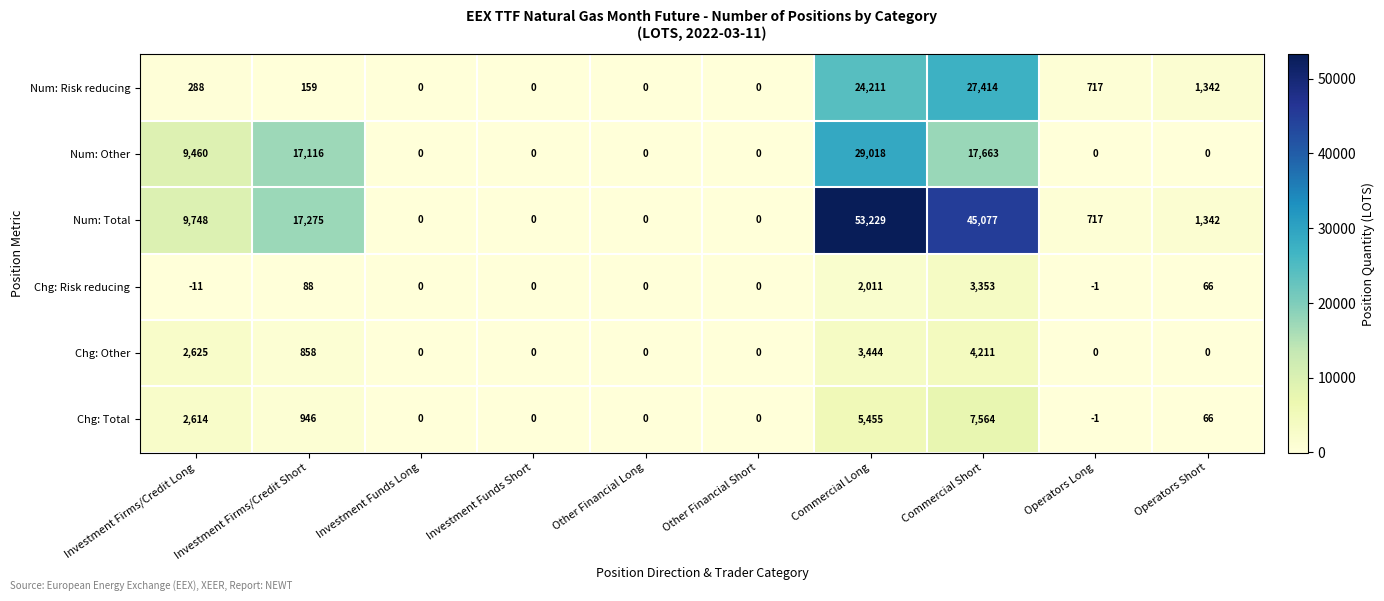

Rank the series by their maximum value, from highest to lowest.

Num: Total, Num: Other, Num: Risk reducing, Chg: Total, Chg: Other, Chg: Risk reducing